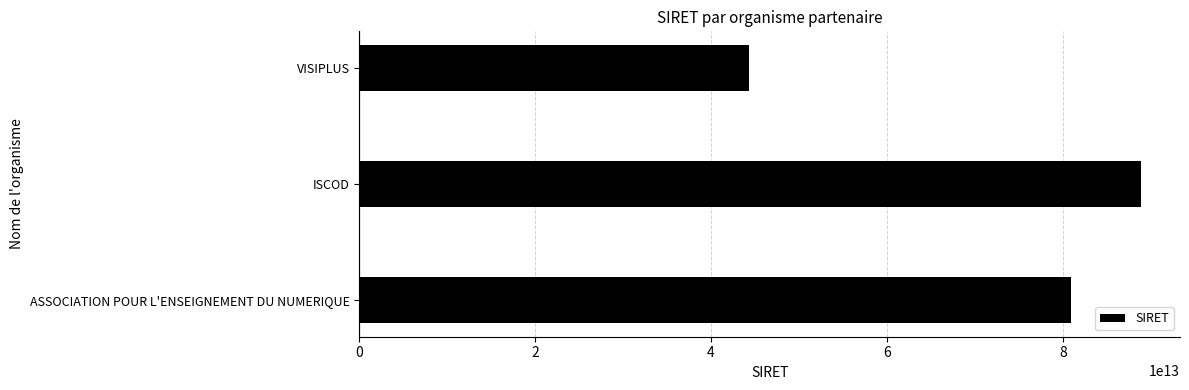

Where is the data nearest to the value 66599456600020?

ASSOCIATION POUR L'ENSEIGNEMENT DU NUMERIQUE